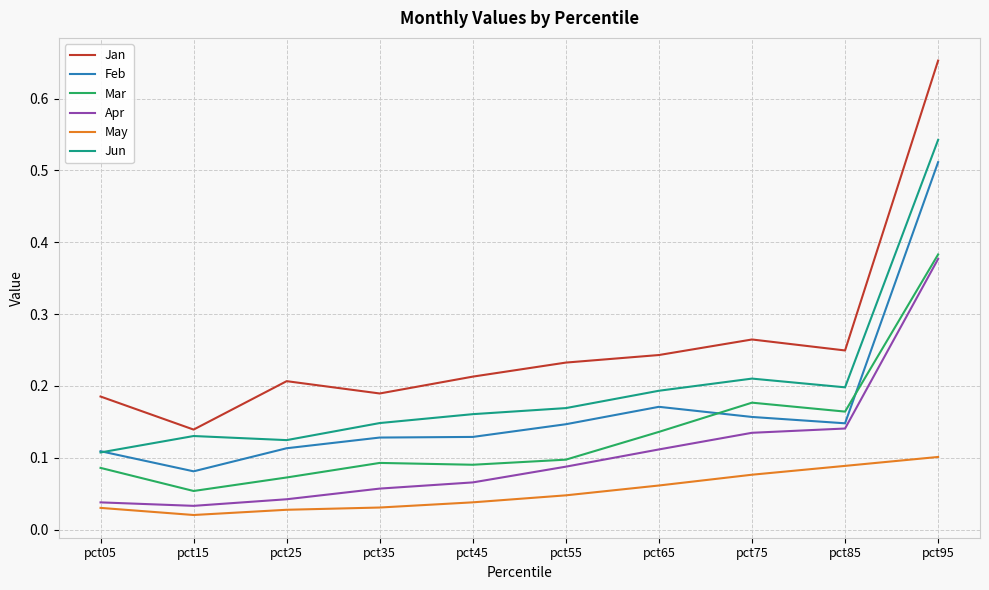

At which label is Jun closest to 0?

pct05